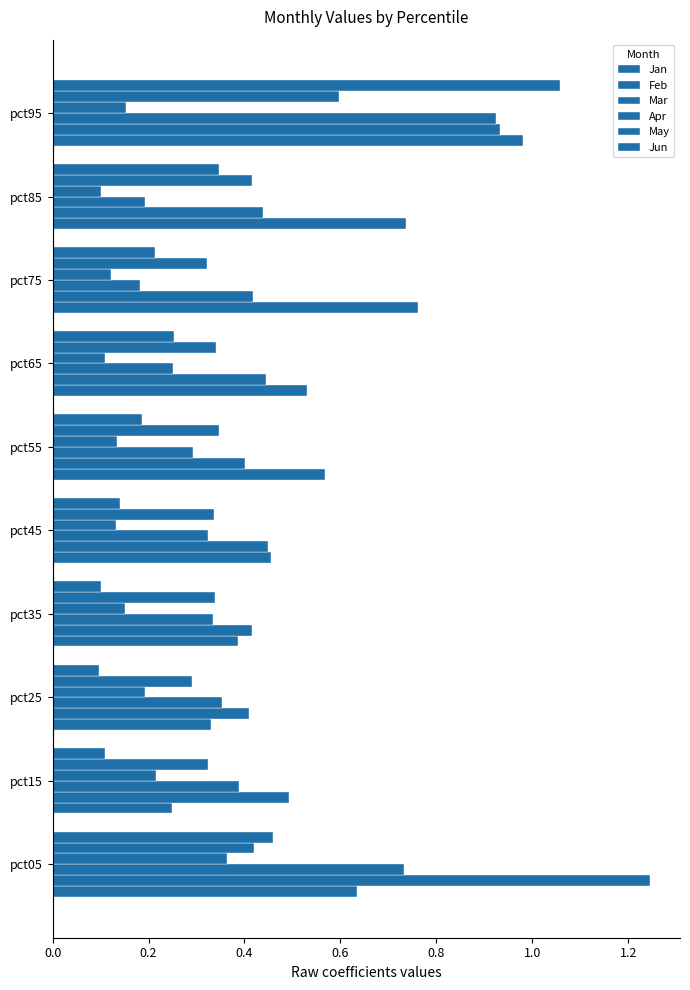

How many distinct data groups are displayed?

6